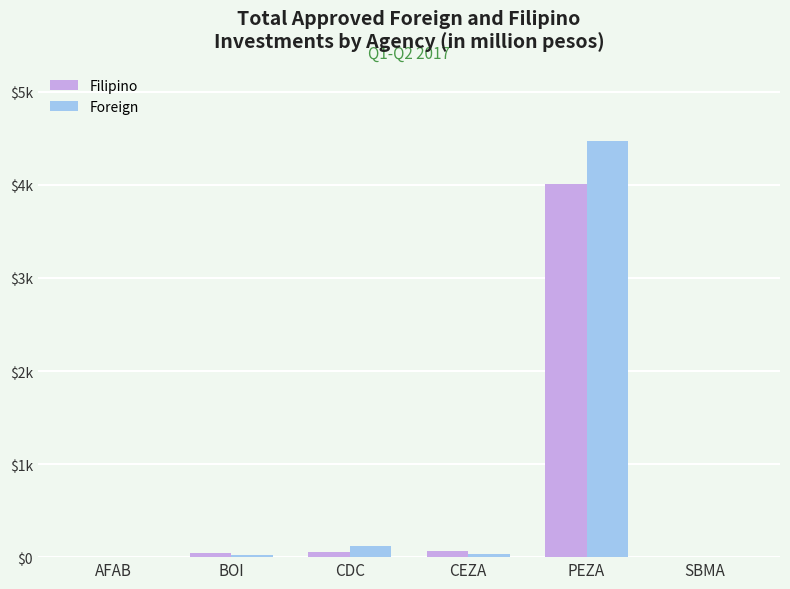

Reading left to right, list all the values displayed in this chart.

Filipino: 0.0	45.4	55.7	67.2	4014.5	1.9
Foreign: 0.0	22.5	114.5	38.7	4467.2	0.0